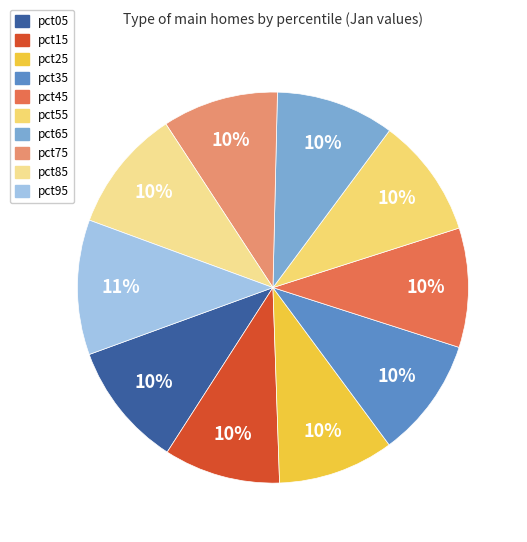

How many slices are in this pie chart?

10